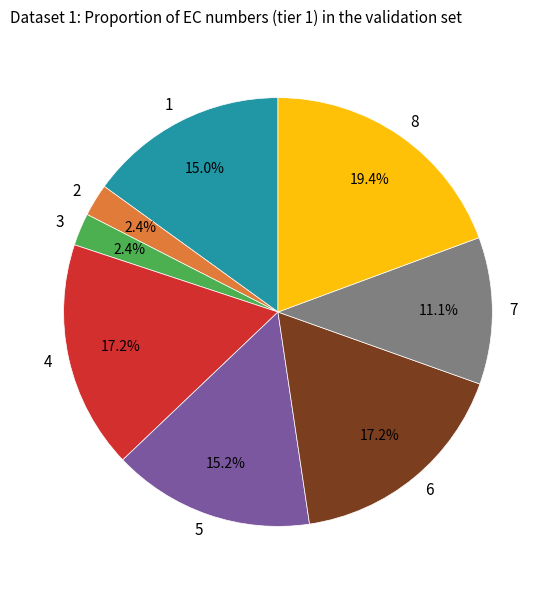

What percentage do 1 and 6 together represent?

32.2%